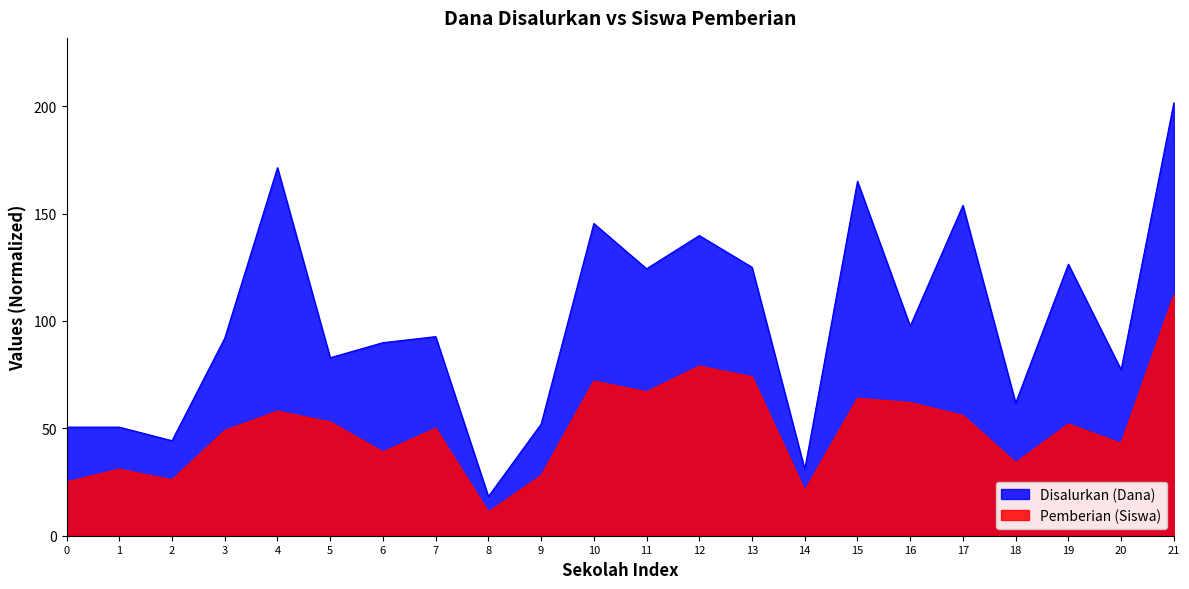

True or false: Disalurkan (Dana) has more than 2 points higher than both neighbors.

True